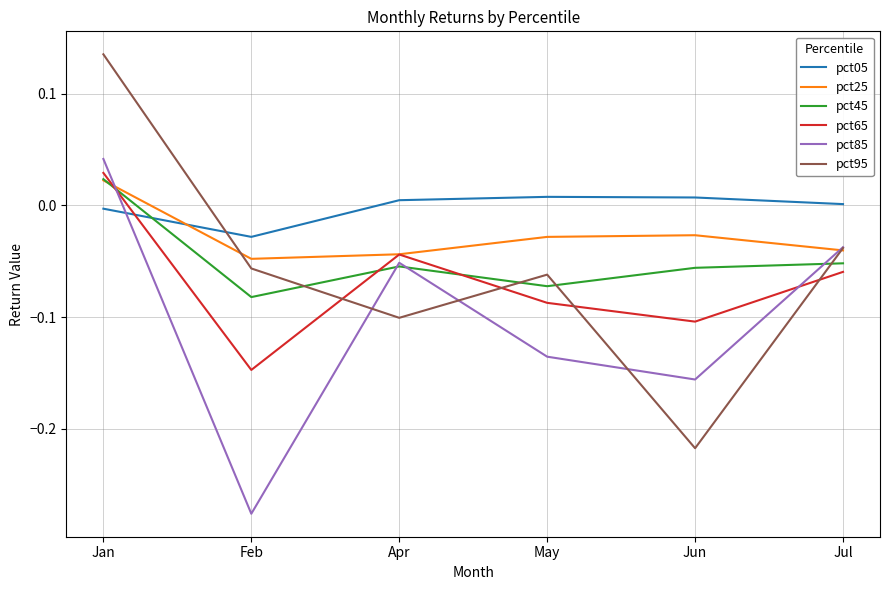

How many positive values does the pct85 series have?

1